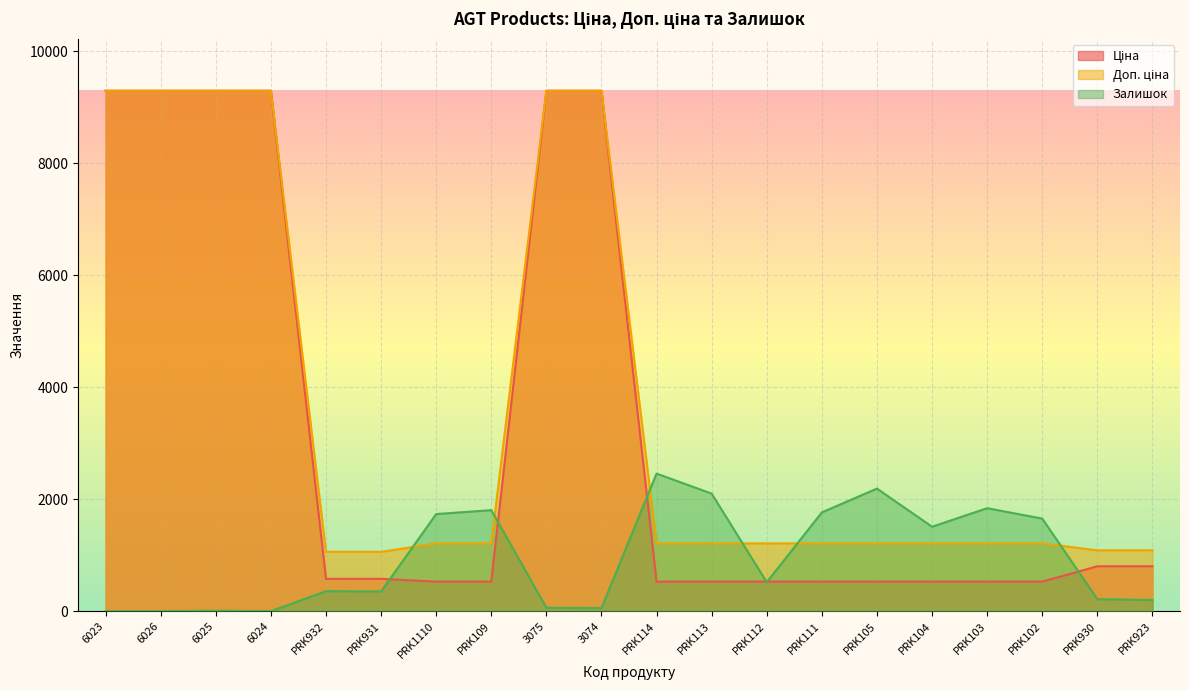

What is the label of the 17th point from the left?

PRK103